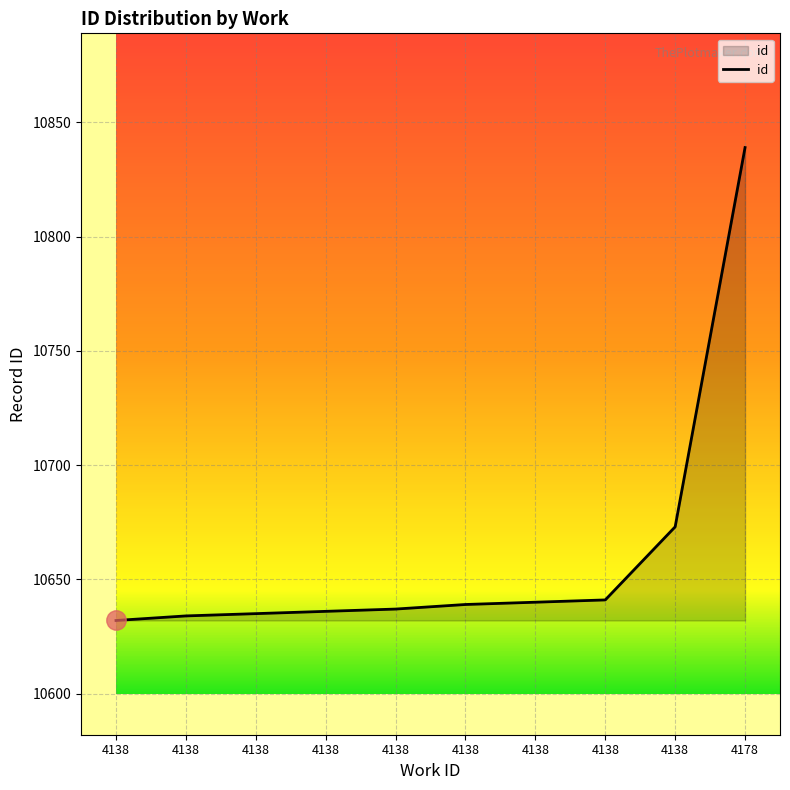

What is the difference between the maximum and minimum values?

207